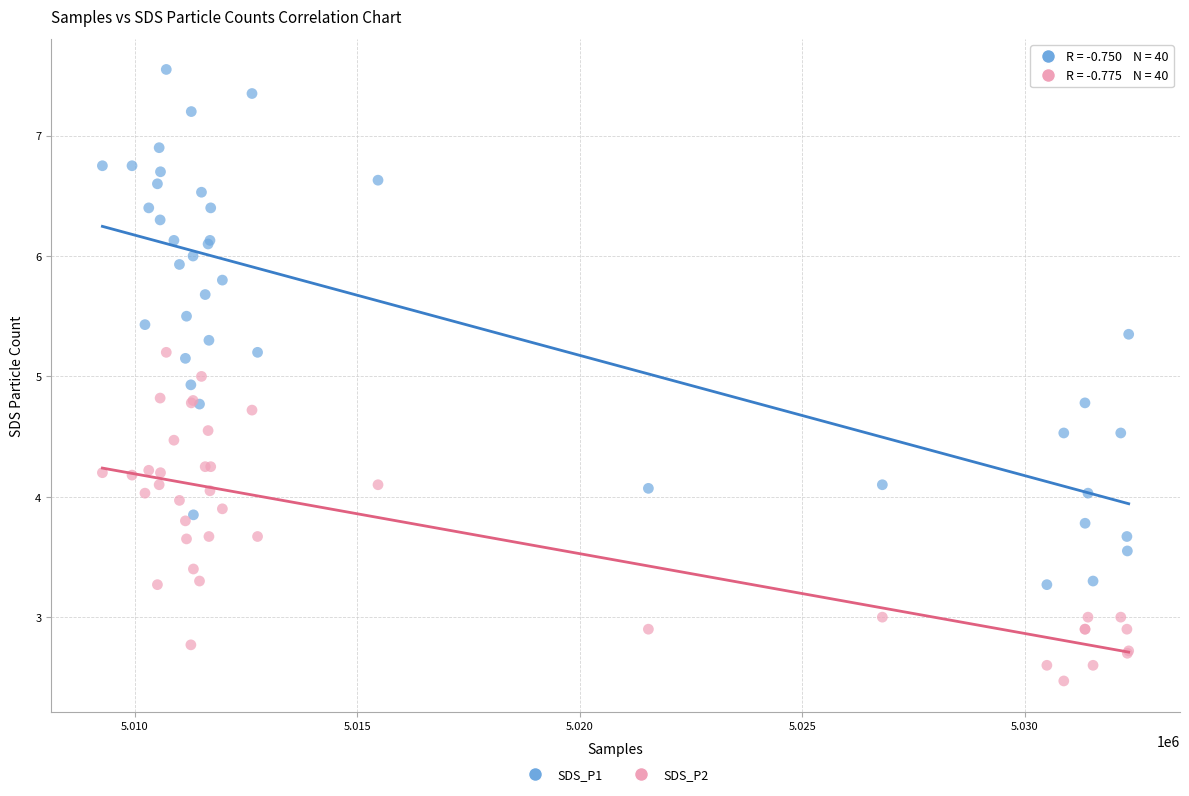

Which series has the widest spread of Y values?

SDS_P1